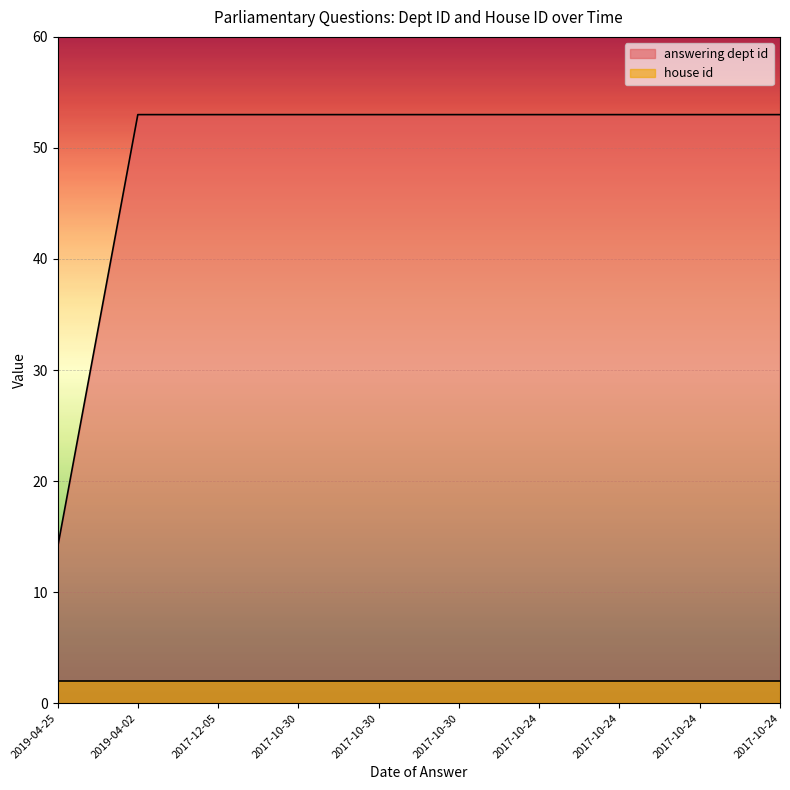

What is the sum of all values?

491